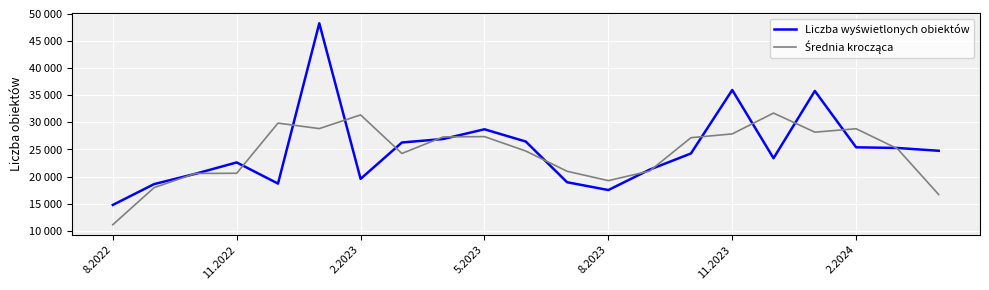

Does the chart have visible grid lines?

Yes